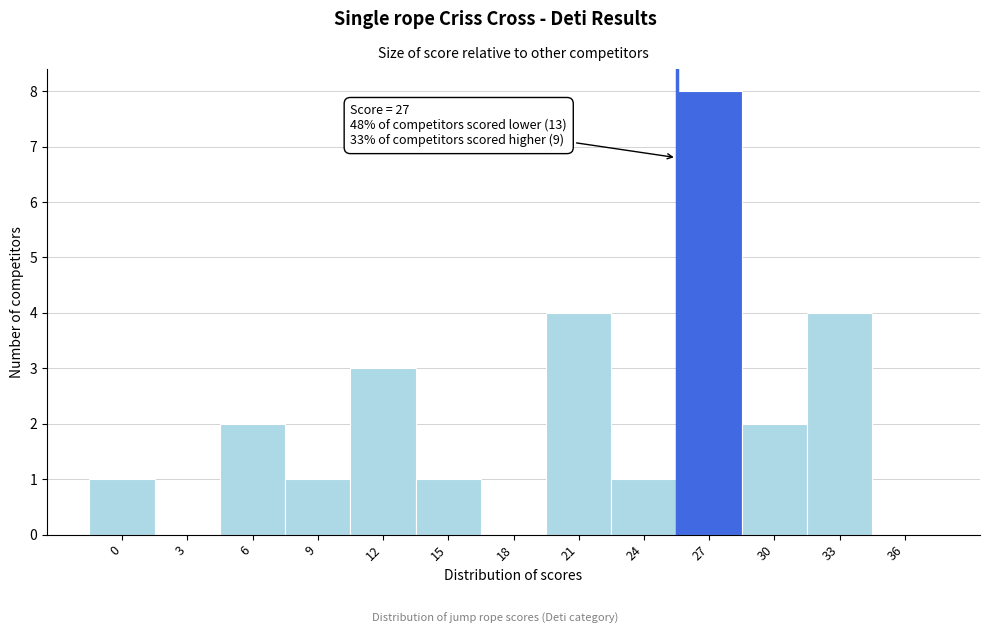

Reading left to right, transcribe all the data shown in this chart.

0=1	3=0	6=2	9=1	12=3	15=1	18=0	21=4	24=1	27=8	30=2	33=4	36=0